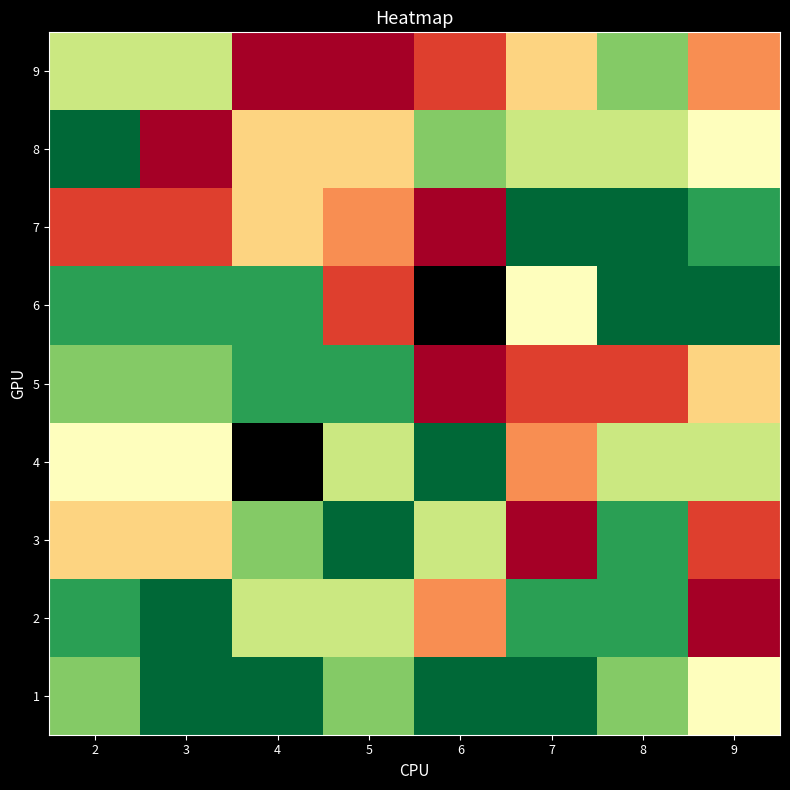

What is the sum of the 3 values at 4 and 2?

11.0